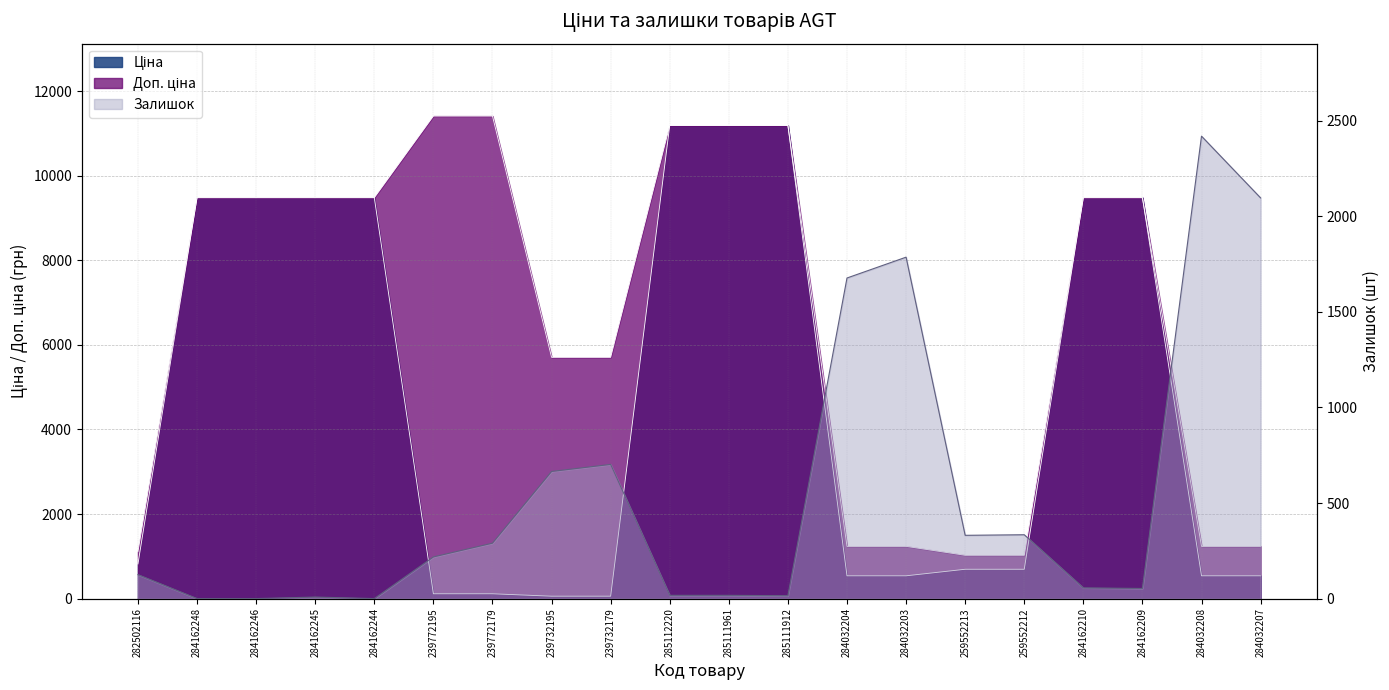

What are all the series names shown in the legend?

Ціна, Доп. ціна, Залишок